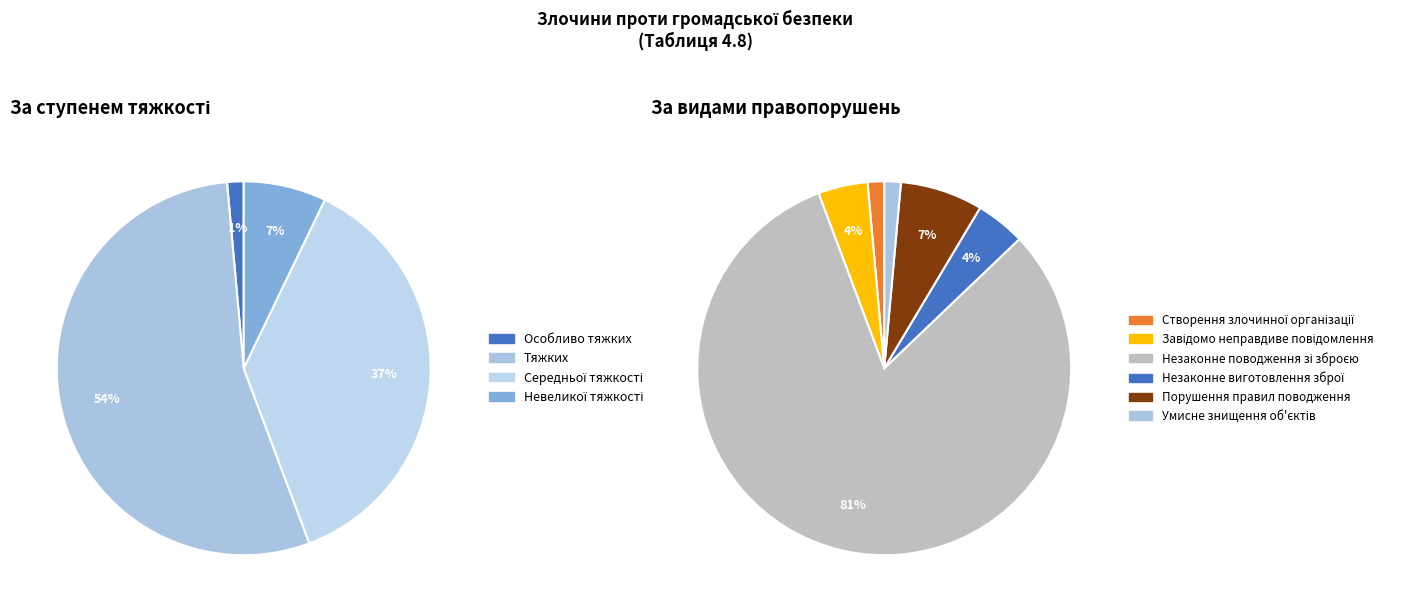

To the nearest percent, what is the combined percentage of Середньої тяжкості and Невеликої тяжкості?

44%